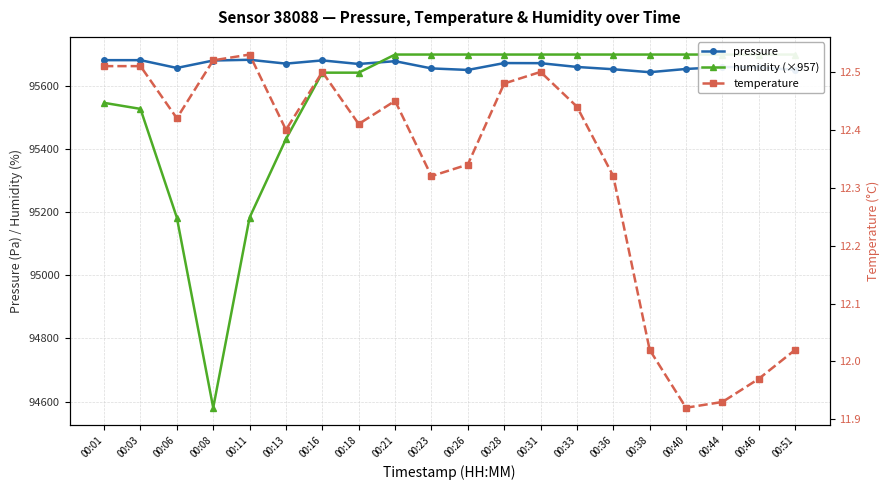

List the series in order of their peak value, highest first.

humidity (×957), pressure, temperature